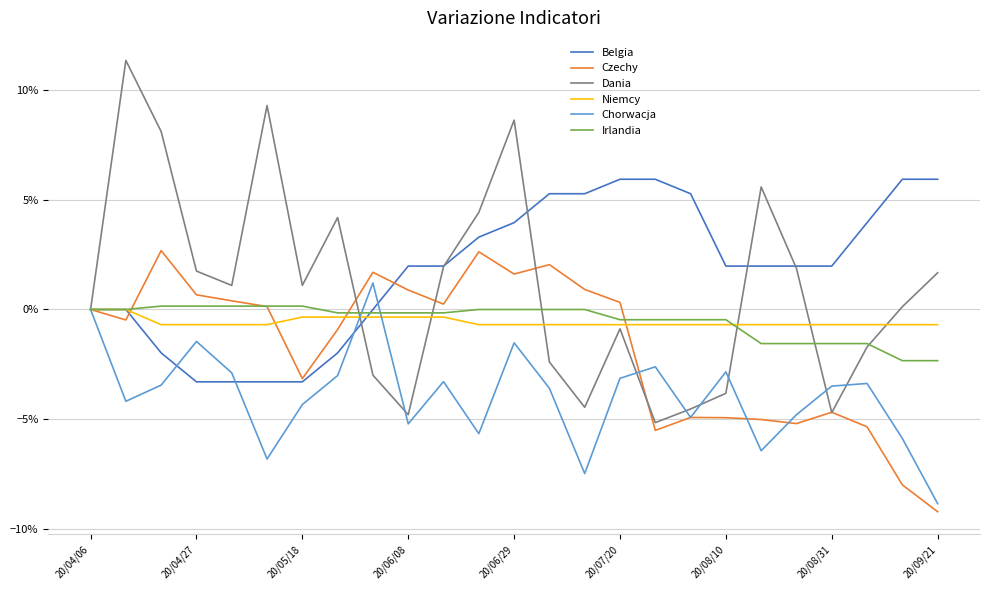

Does the chart have visible grid lines?

Yes